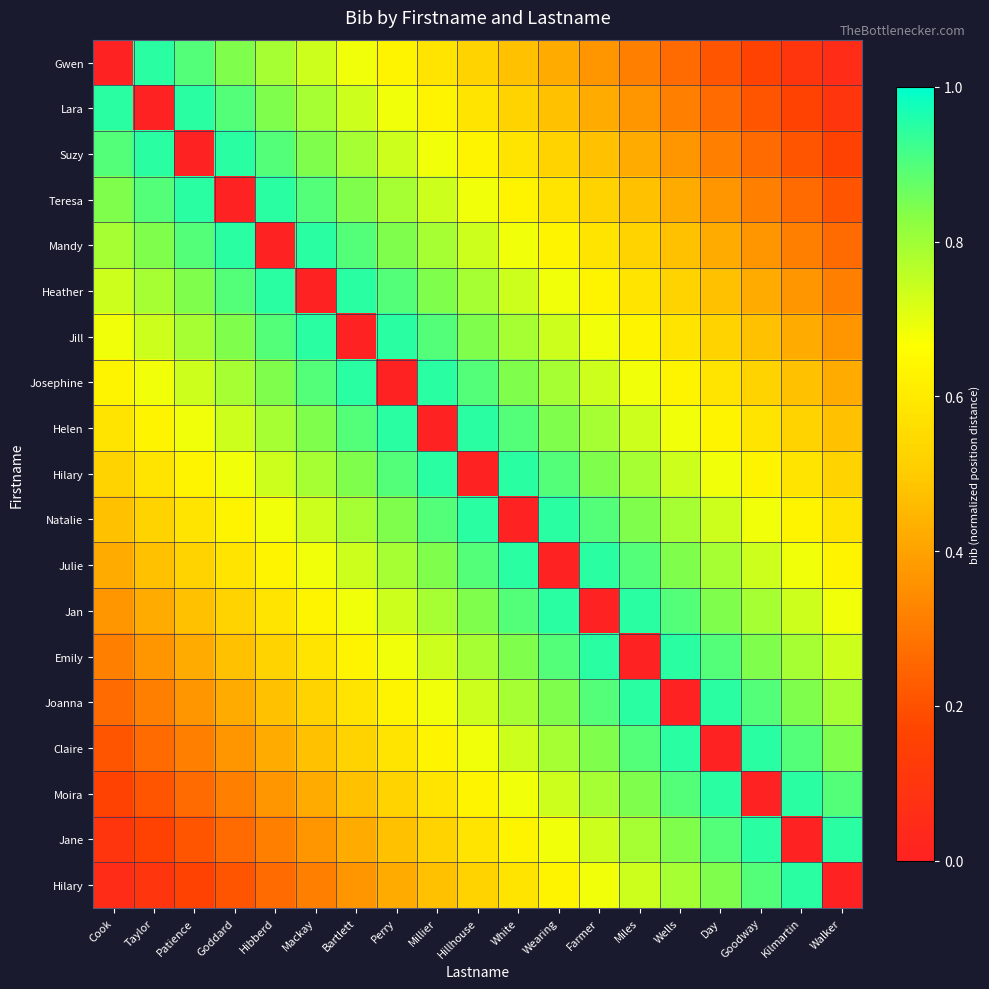

What is the total value across all series at Patience?

10.7